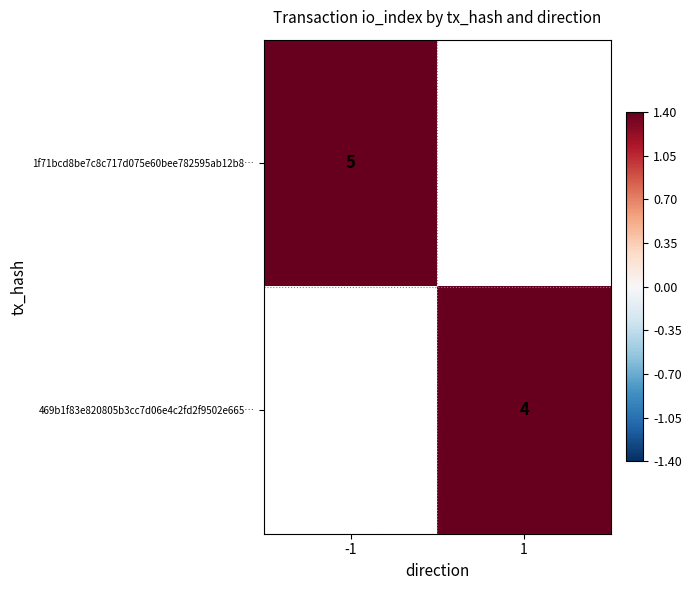

Is it true that 1f71bcd8be7c8c717d075e60bee782595ab12b8… equals 5 at -1?

True